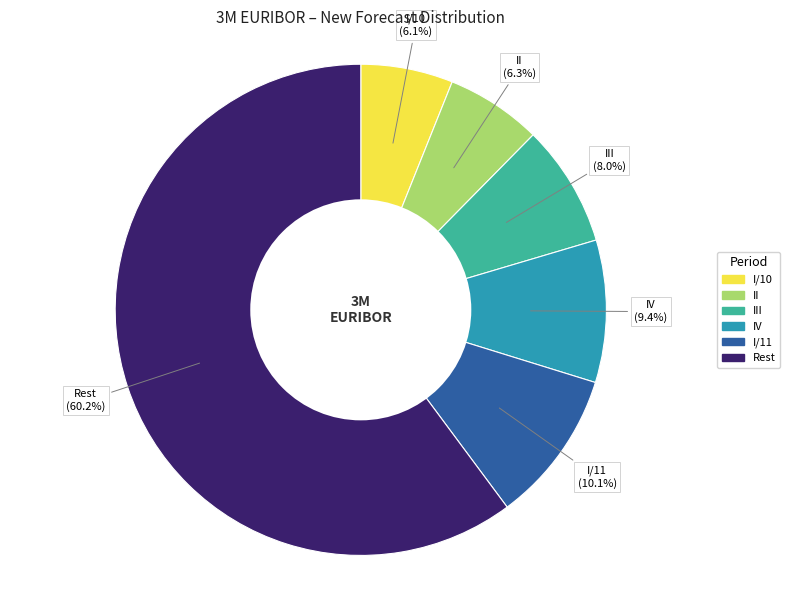

Is there a majority slice in this chart?

Yes